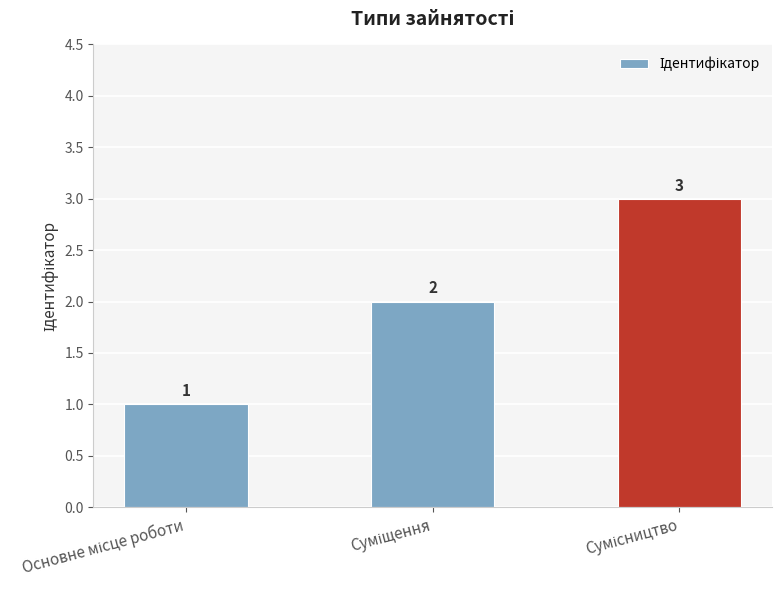

What is the maximum value shown in the chart?

3